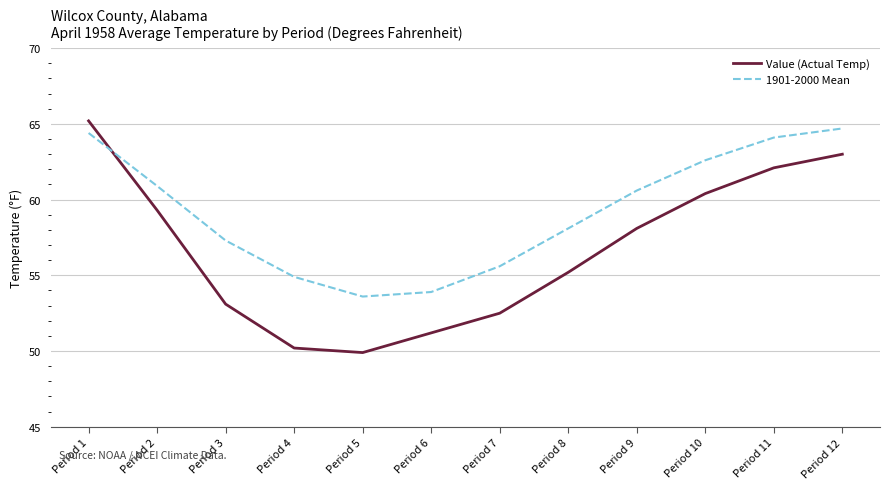

Reading left to right, list all the values displayed in this chart.

Value (Actual Temp): Period 1=65.2	Period 2=59.3	Period 3=53.1	Period 4=50.2	Period 5=49.9	Period 6=51.2	Period 7=52.5	Period 8=55.2	Period 9=58.1	Period 10=60.4	Period 11=62.1	Period 12=63.0
1901-2000 Mean: Period 1=64.4	Period 2=60.9	Period 3=57.3	Period 4=54.9	Period 5=53.6	Period 6=53.9	Period 7=55.6	Period 8=58.1	Period 9=60.6	Period 10=62.6	Period 11=64.1	Period 12=64.7